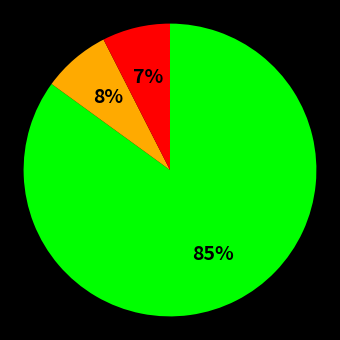

To the nearest percent, what is the average slice percentage?

33%